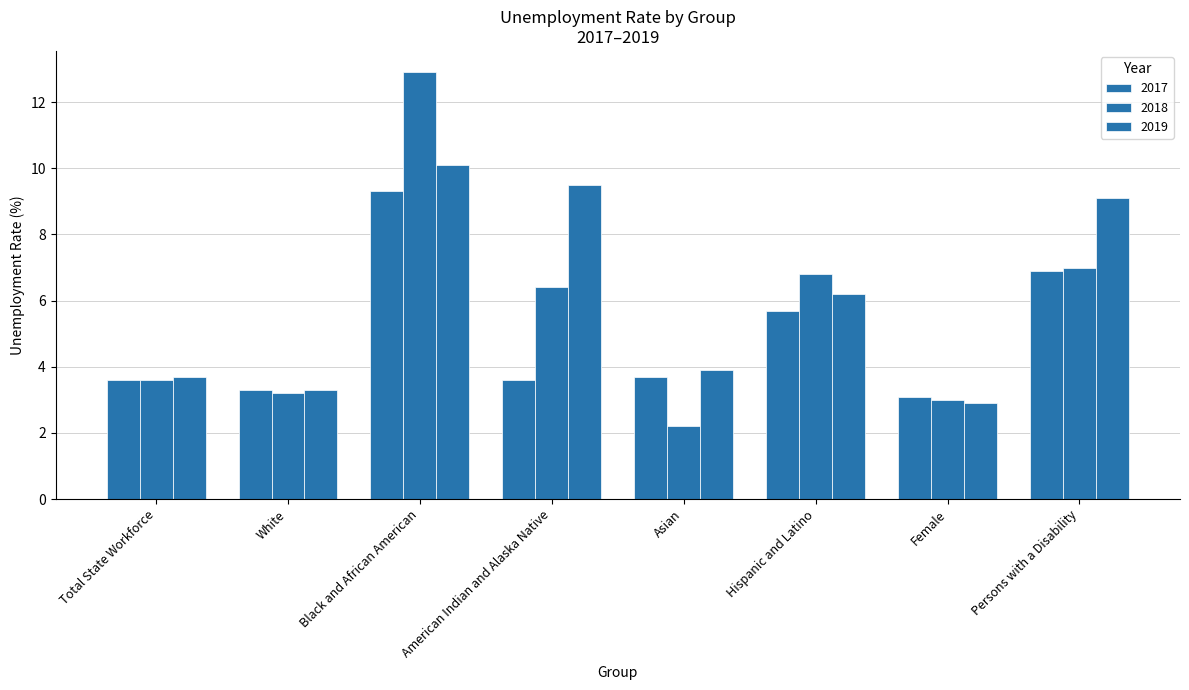

Reading left to right, what are all the values shown in this chart?

2017: Total State Workforce=3.6	White=3.3	Black and African American=9.3	American Indian and Alaska Native=3.6	Asian=3.7	Hispanic and Latino=5.7	Female=3.1	Persons with a Disability=6.9
2018: Total State Workforce=3.6	White=3.2	Black and African American=12.9	American Indian and Alaska Native=6.4	Asian=2.2	Hispanic and Latino=6.8	Female=3.0	Persons with a Disability=7.0
2019: Total State Workforce=3.7	White=3.3	Black and African American=10.1	American Indian and Alaska Native=9.5	Asian=3.9	Hispanic and Latino=6.2	Female=2.9	Persons with a Disability=9.1